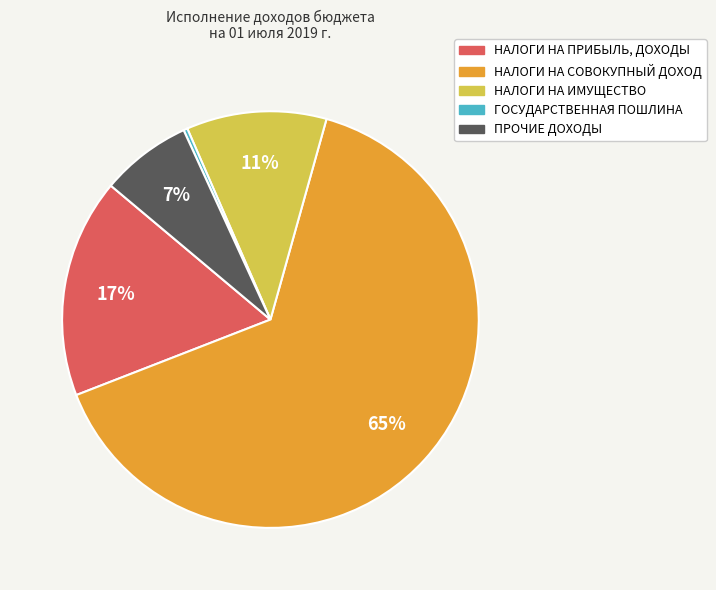

Count the number of slices in the pie.

5